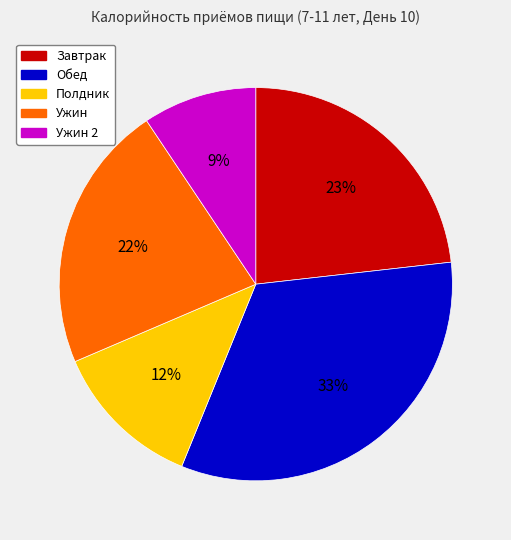

To the nearest percent, what portion does Ужин represent?

22%